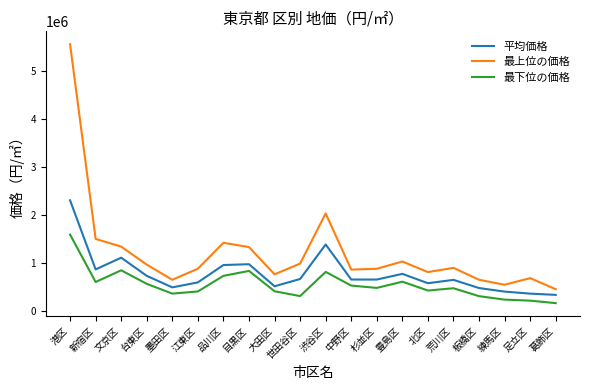

Which series has the largest range (max minus min)?

最上位の価格